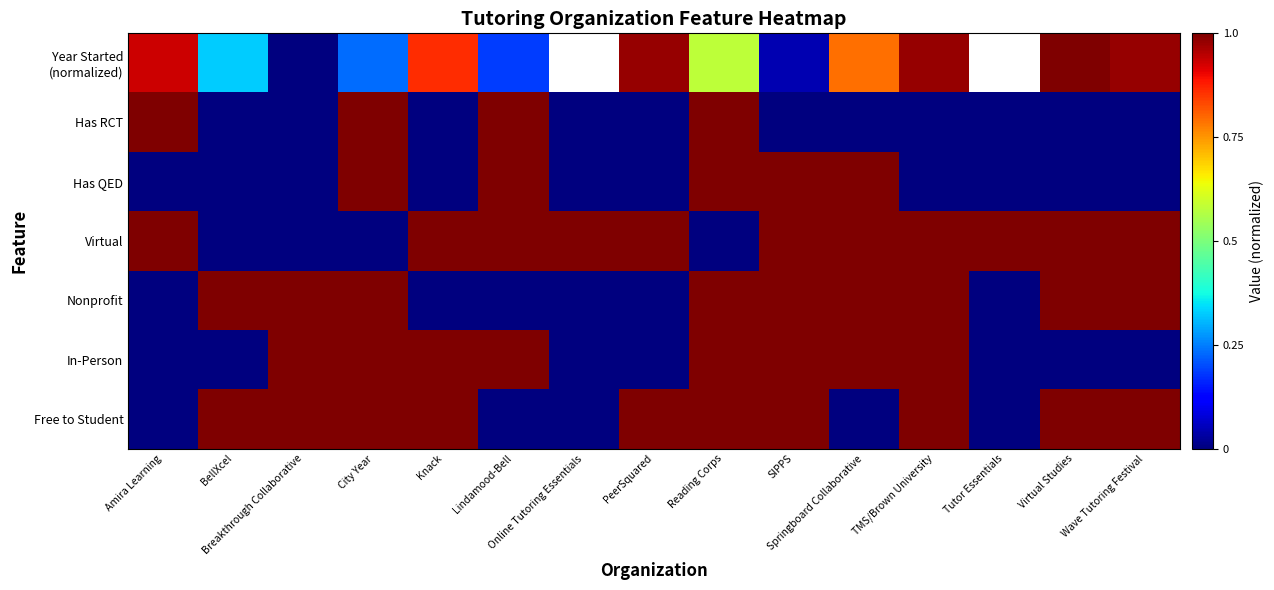

Which series has the largest range (max minus min)?

Year Started (normalized)